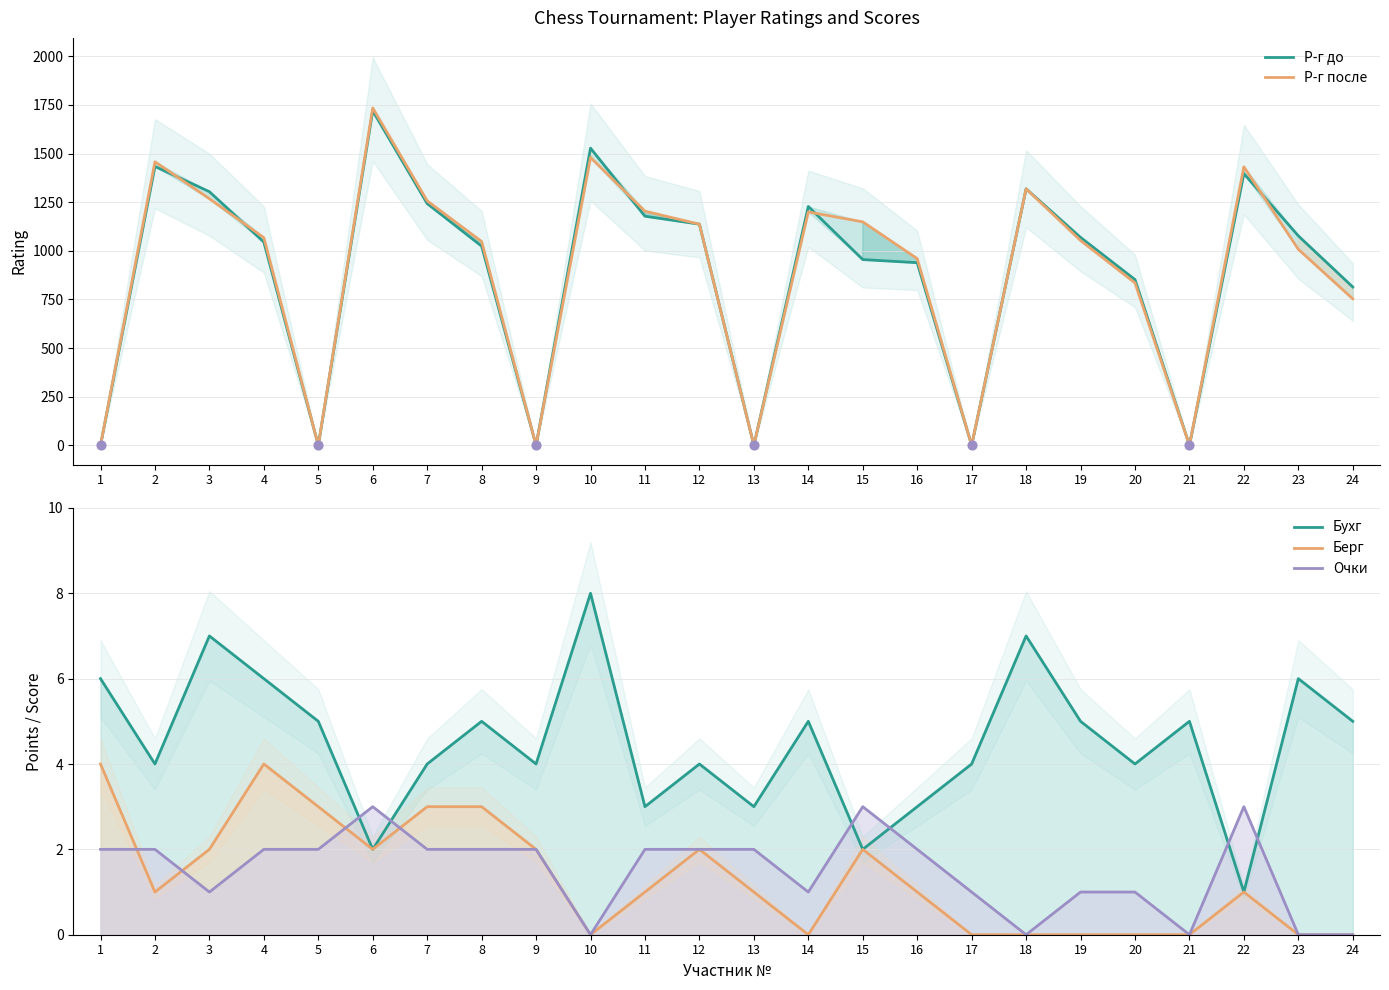

What are all the series names shown in the legend?

Р-г до, Р-г после, Бухг, Берг, Очки